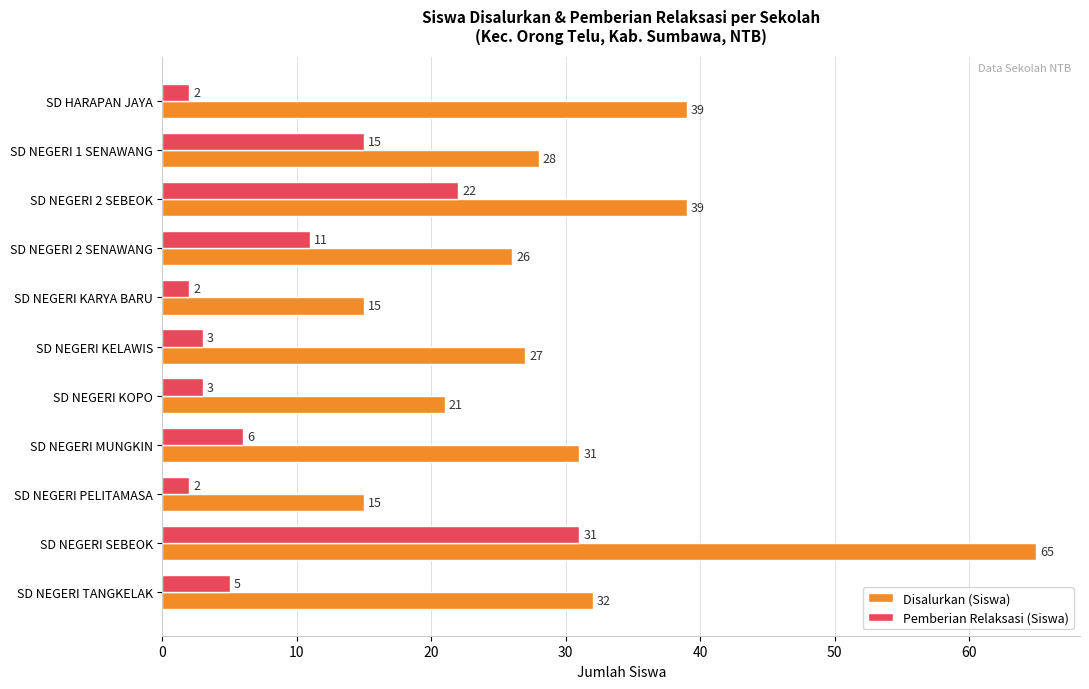

How many data points in Disalurkan (Siswa) are less than 28?

5